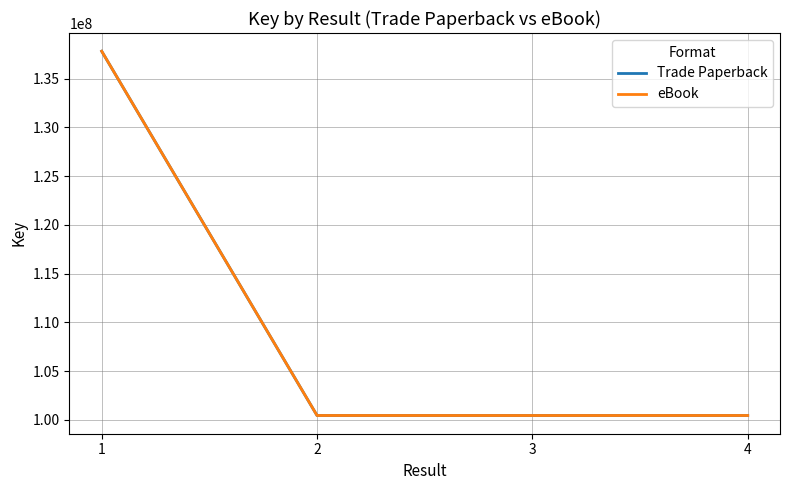

Does the chart have visible grid lines?

Yes